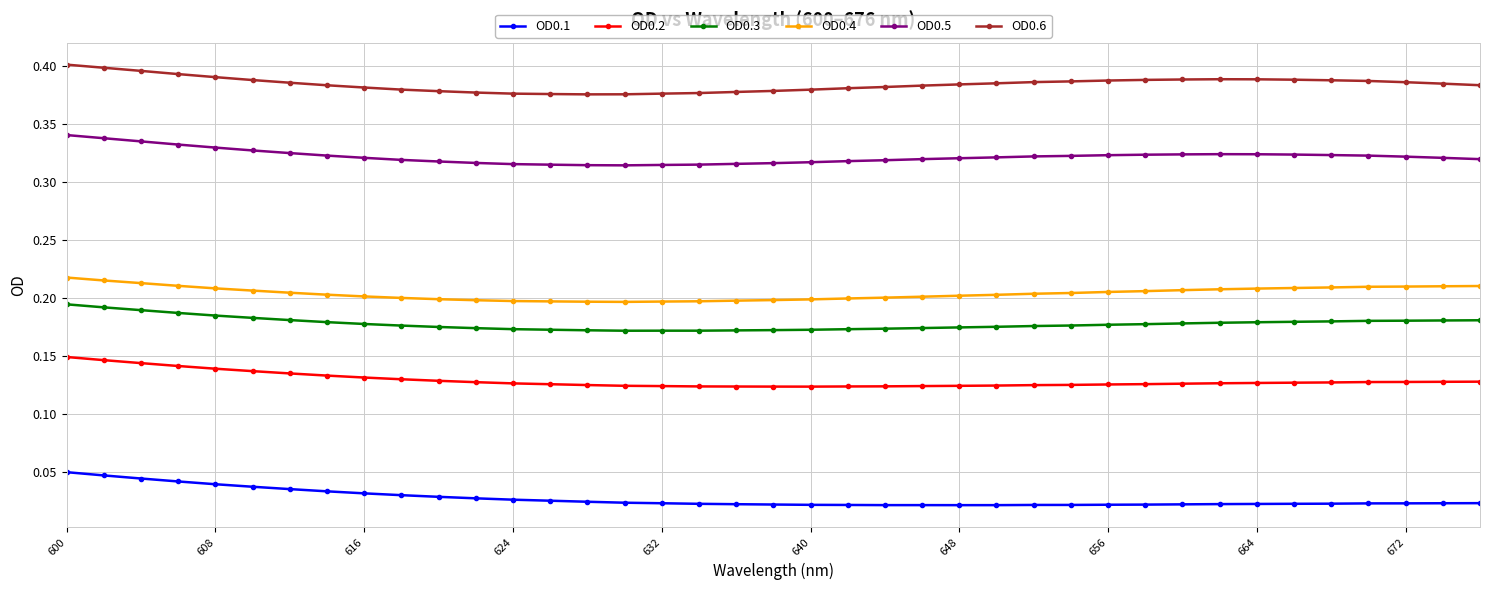

True or false: OD0.4 and OD0.5 cross at least once.

False